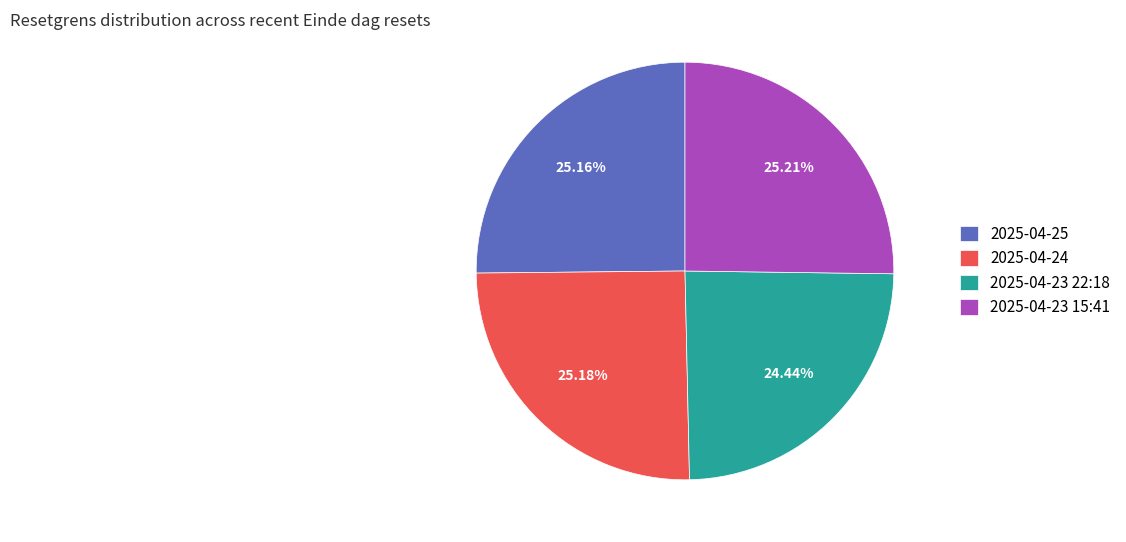

What is the ratio of the value at 2025-04-24 to the value at 2025-04-25?

1.0